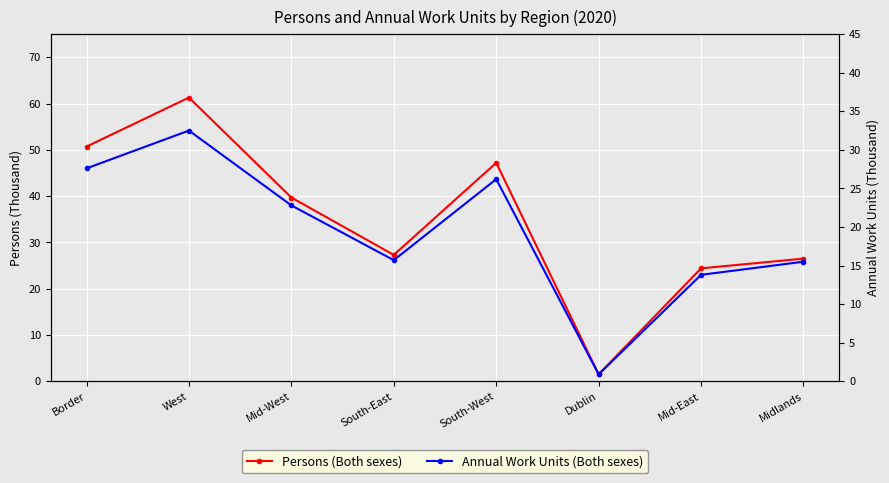

Is the value of Annual Work Units (Both sexes) at Dublin greater than the value of Persons (Both sexes) at South-East?

No